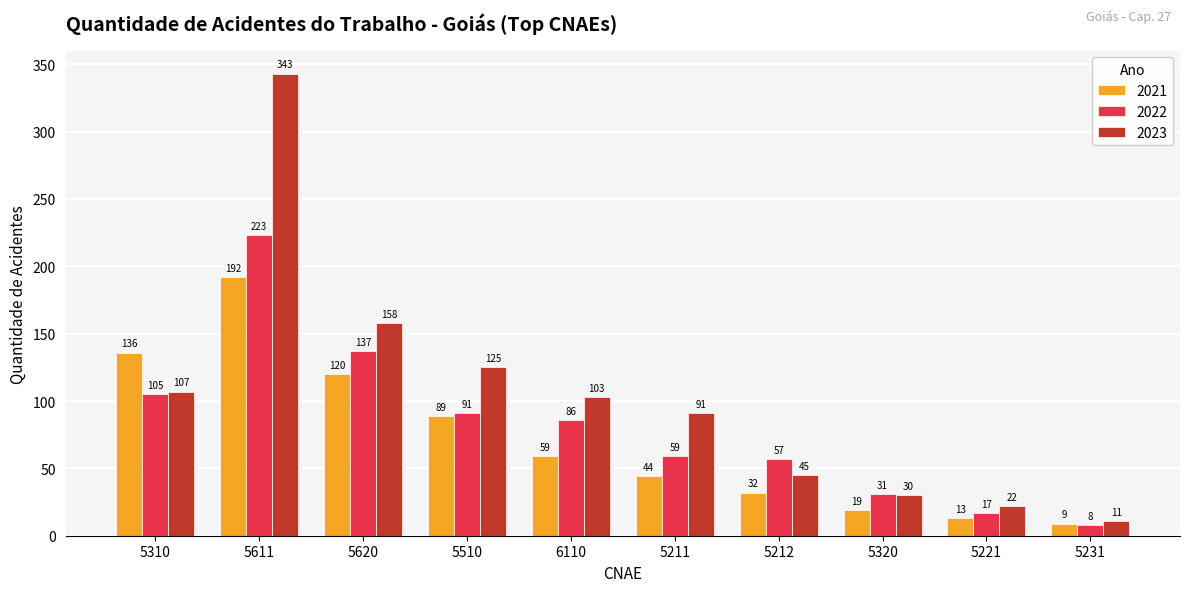

What value does the 2021 series have at 6110, to the nearest 50?

50